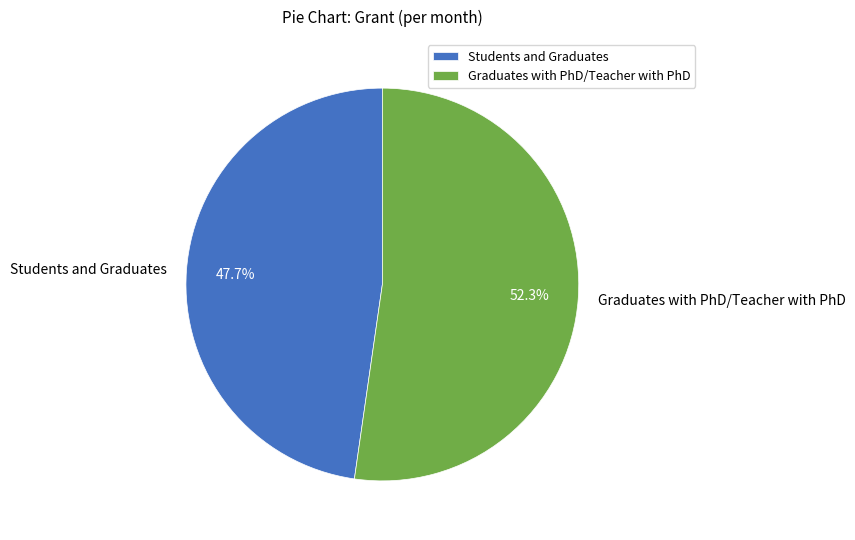

To the nearest percent, what is the difference between the Graduates with PhD/Teacher with PhD and Students and Graduates slice percentages?

5%